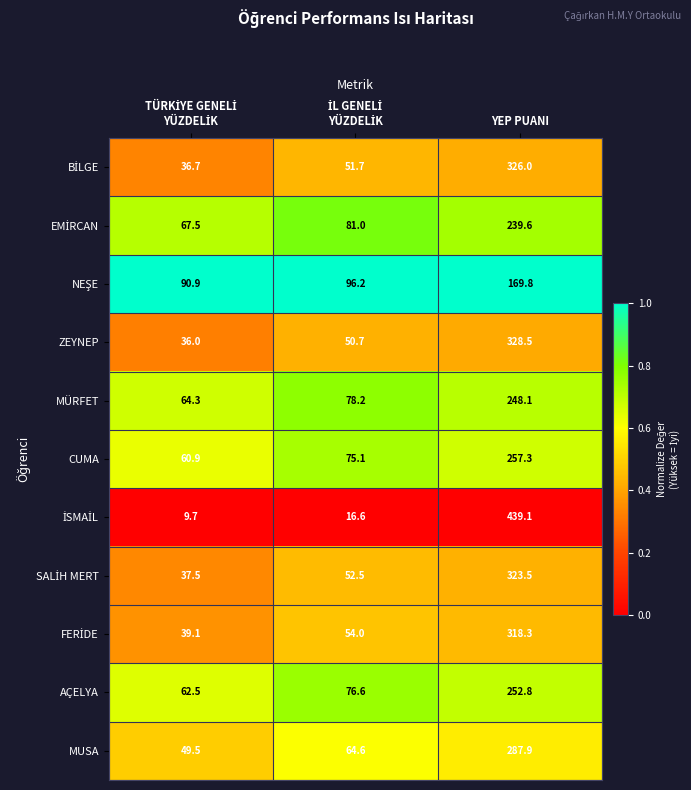

The value of ZEYNEP at YEP PUANI is 550.1. True or false?

False